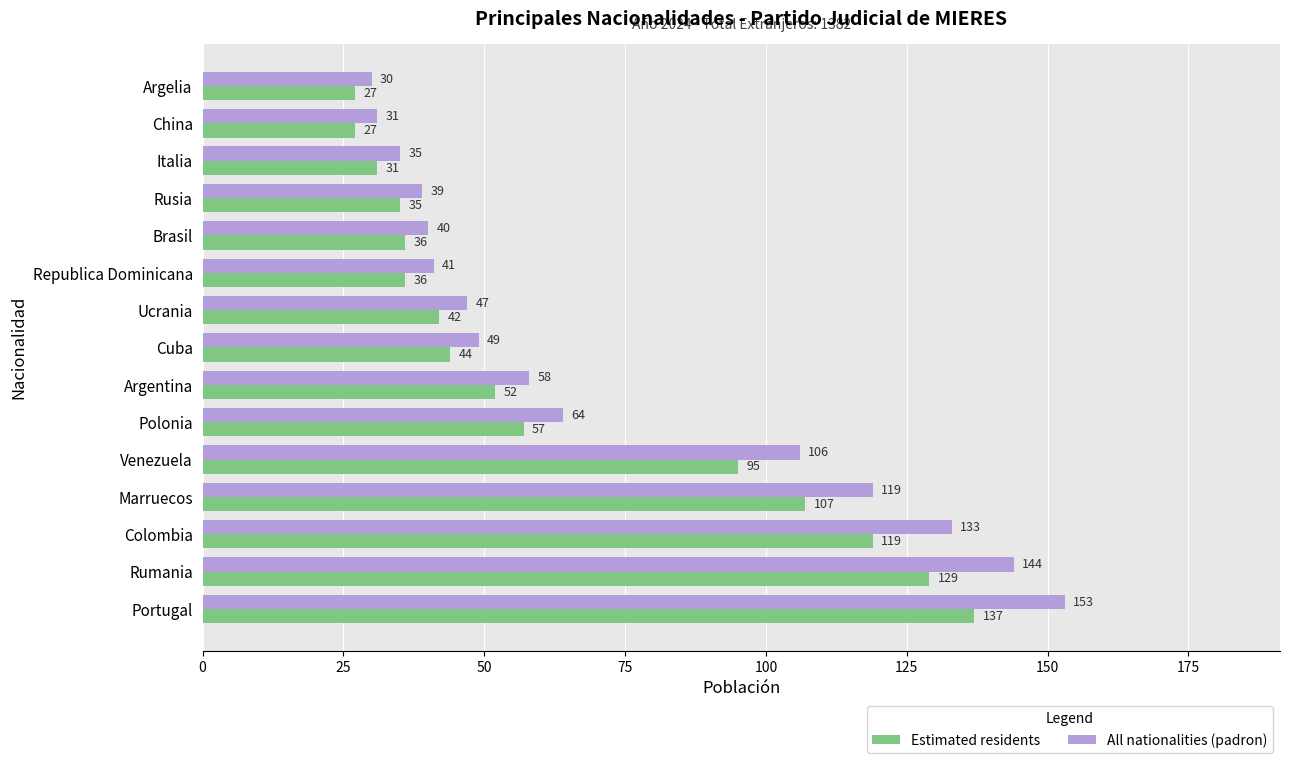

Where is Estimated residents nearest to the value 82?

Venezuela